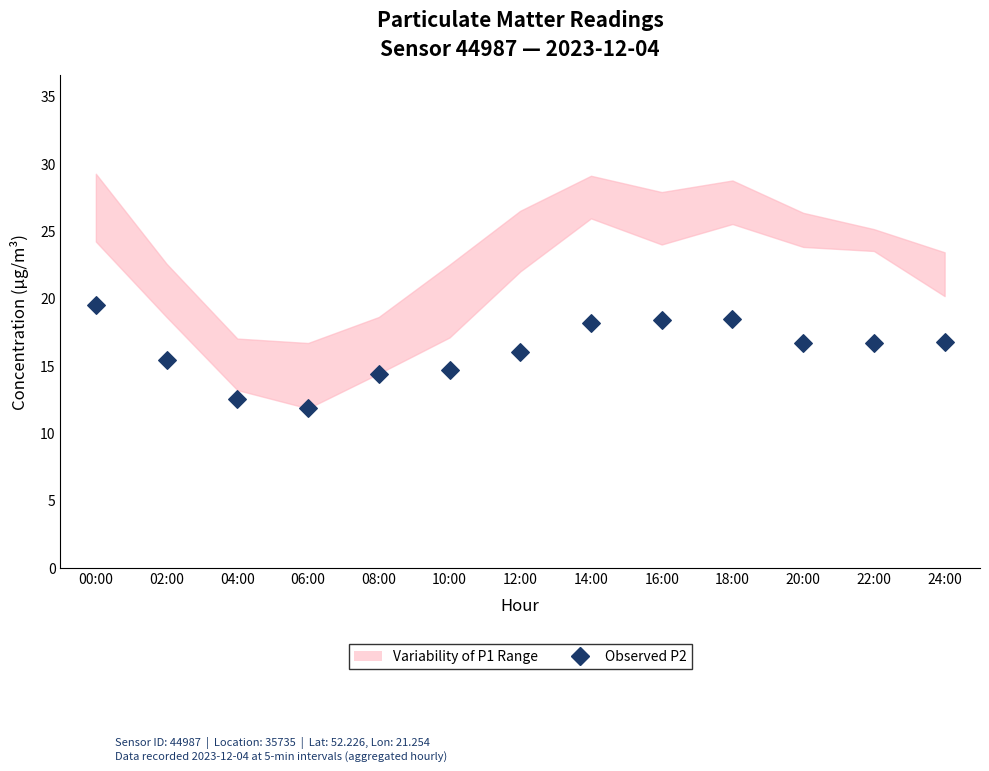

What is the range of Y values (max minus min)?

7.7